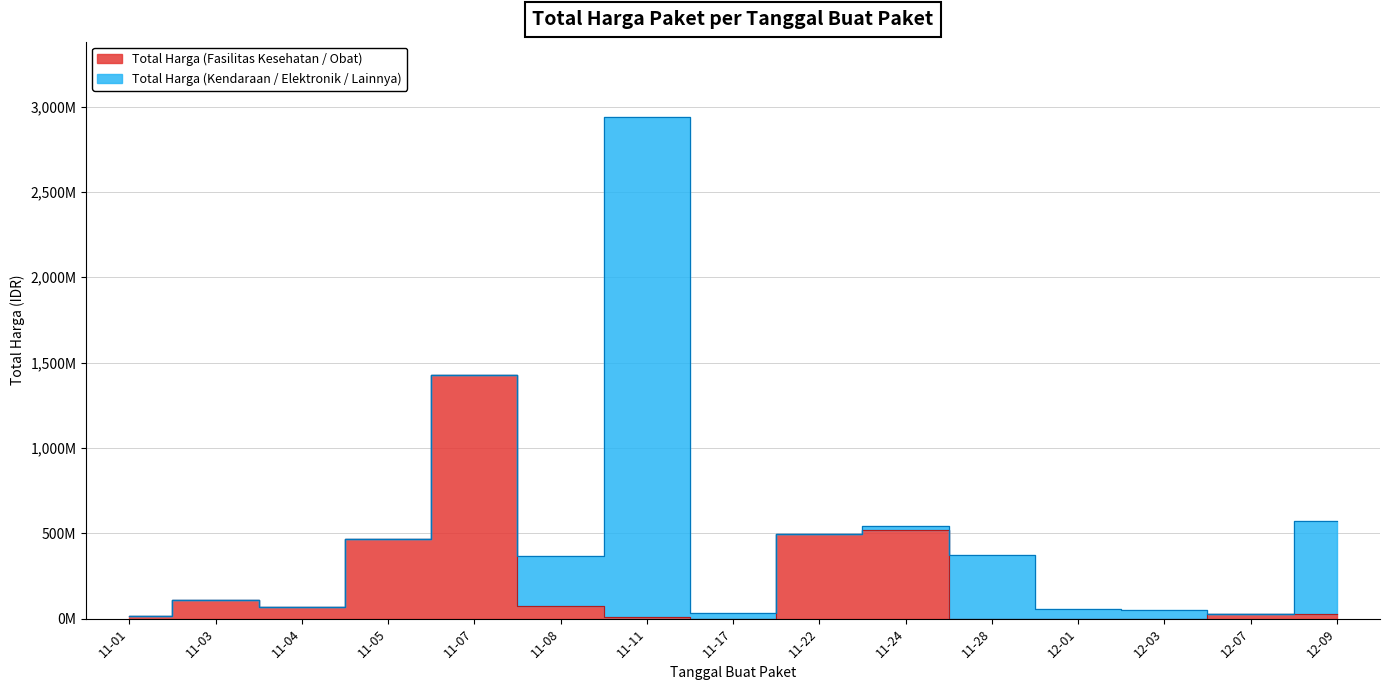

What is the change in value from 11-01 to 11-07?

+1413080400